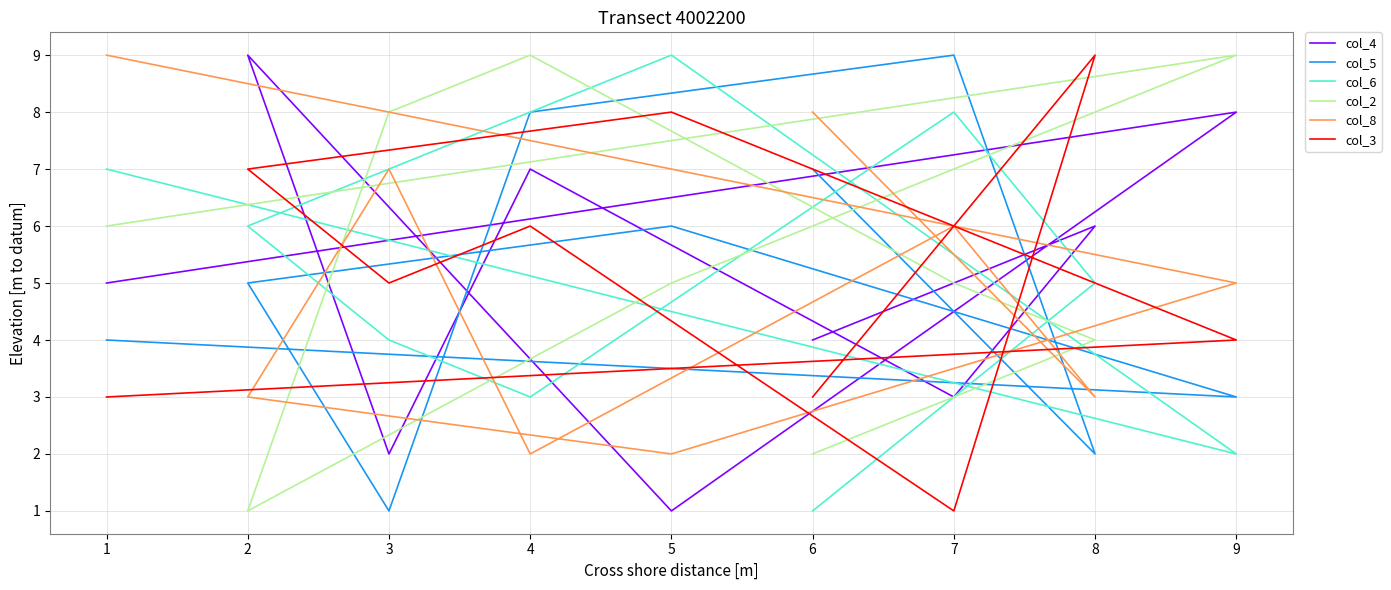

In col_6, how many points are lower than both neighbors (excluding endpoints)?

2